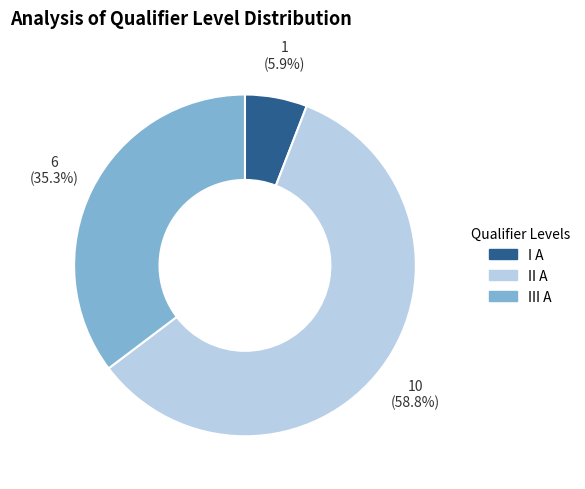

What is the smallest slice in the pie chart?

I A